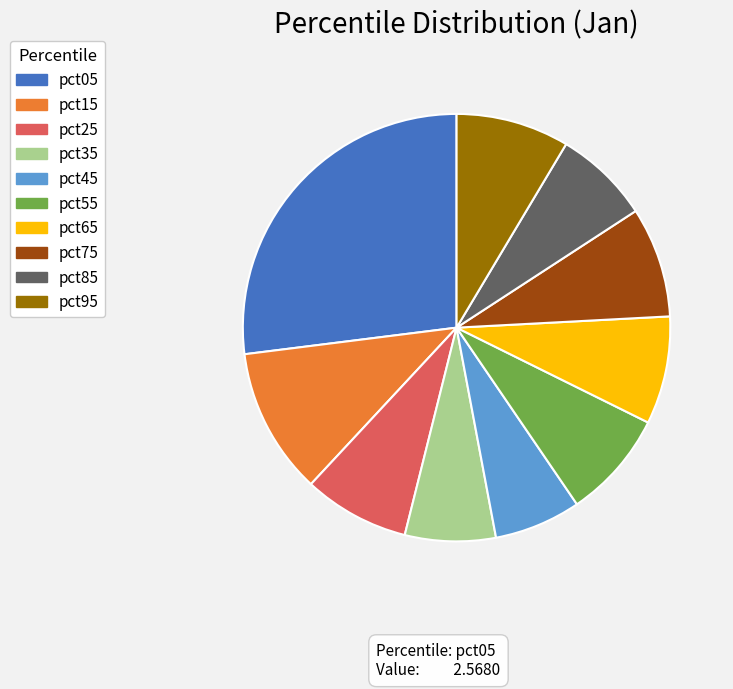

The pct15 slice represents 11% of the pie. True or false?

True